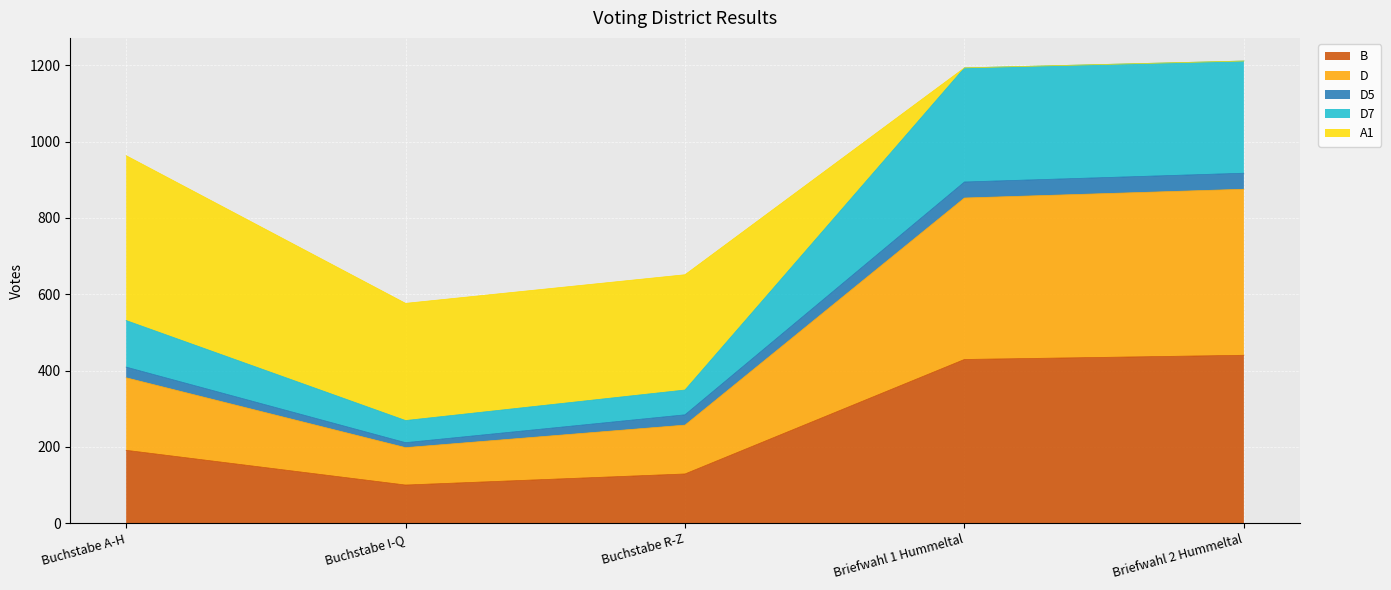

What is the lowest value of the B series?

100